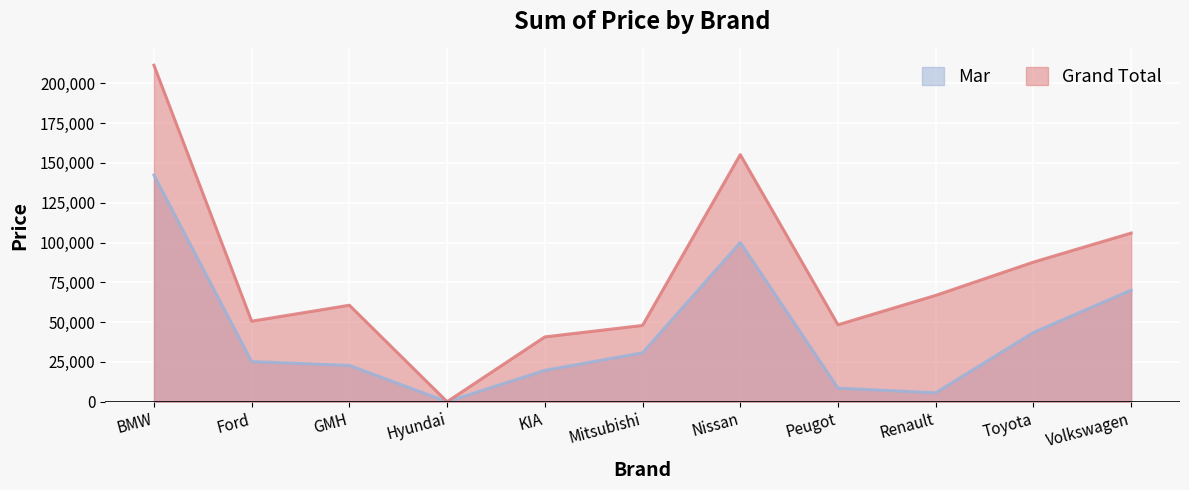

Does the chart display data point markers on the line(s)?

No